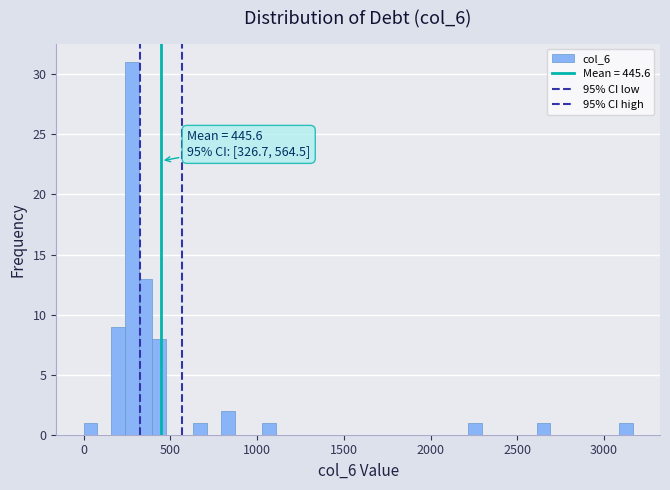

Read against the x-axis, roughly where is the centre of the tallest bar?

300